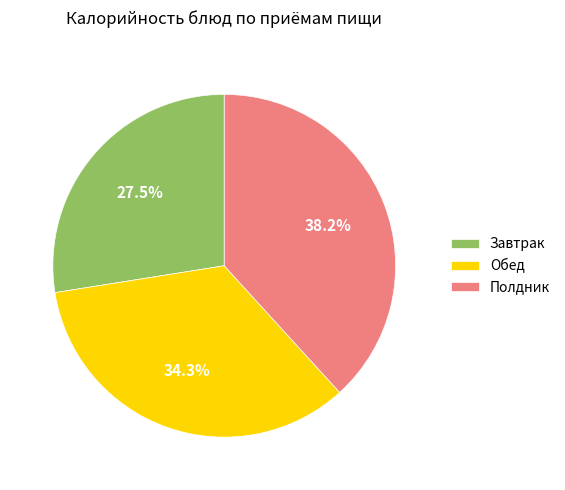

Do Завтрак and Полдник together represent more than half of the pie?

Yes